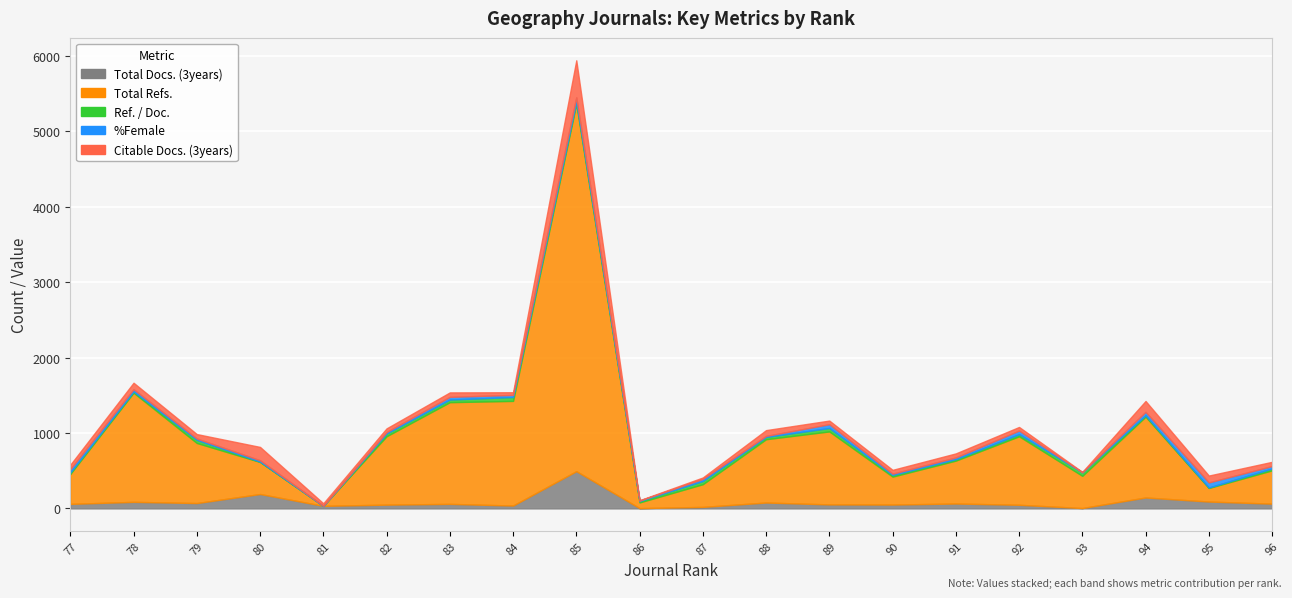

Is the value of Ref. / Doc. at 88 greater than the value of %Female at 96?

No